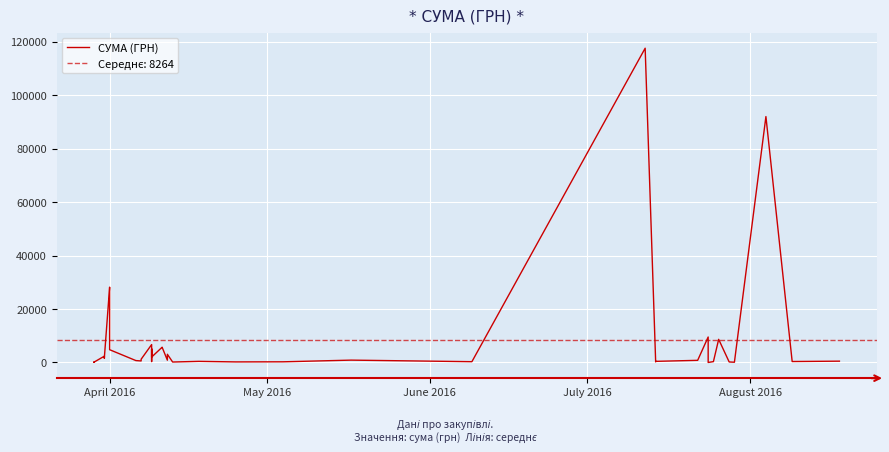

How many categories are shown in the chart?

40